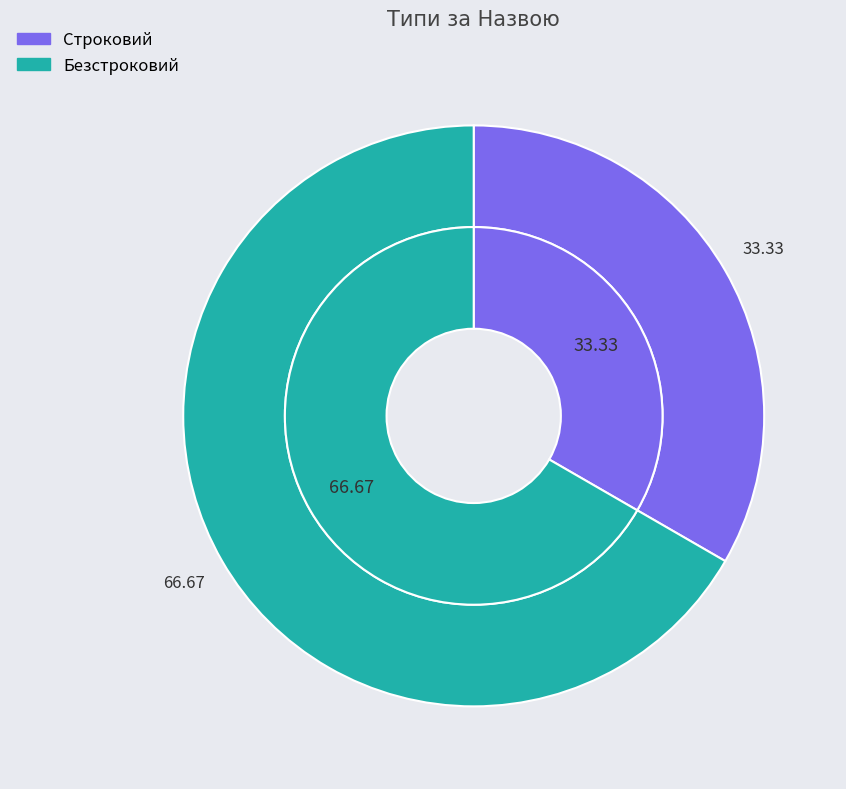

Which category has the biggest portion of the pie?

Безстроковий